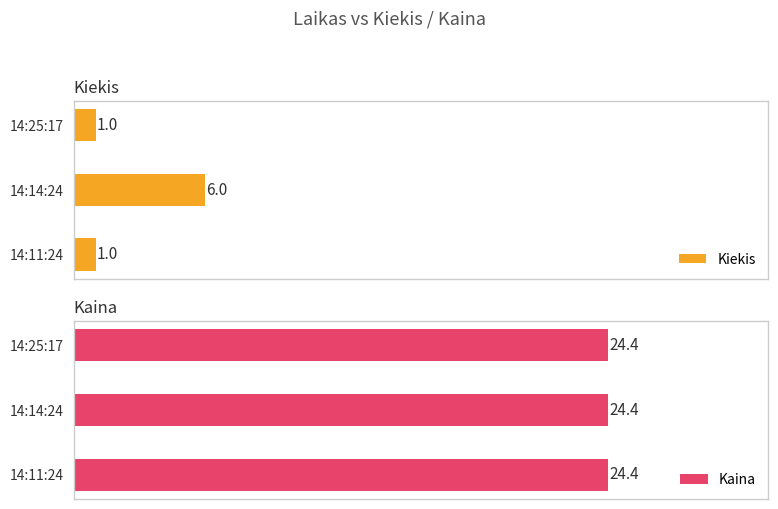

What is the label of the 3rd bar from the left?

14:11:24